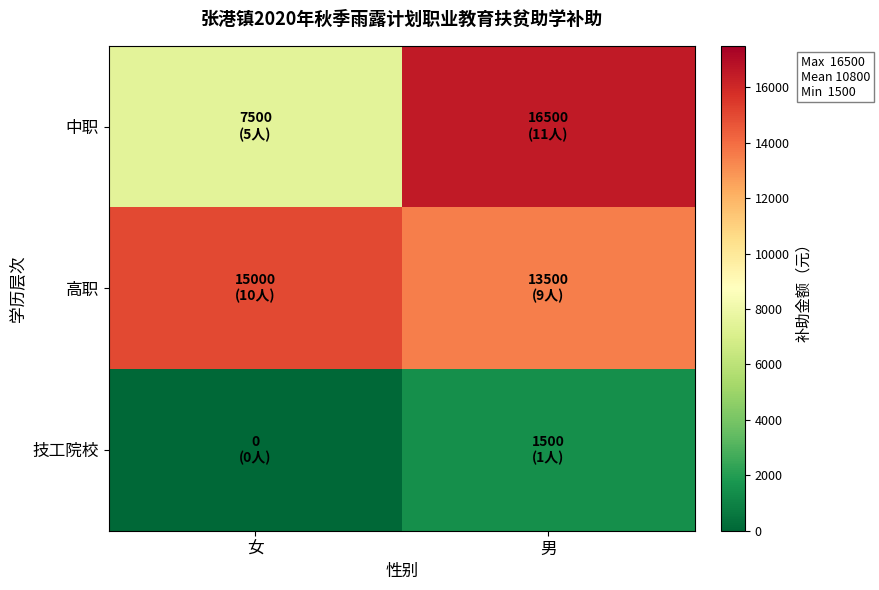

Rank the series by their average value, from lowest to highest.

技工院校, 中职, 高职